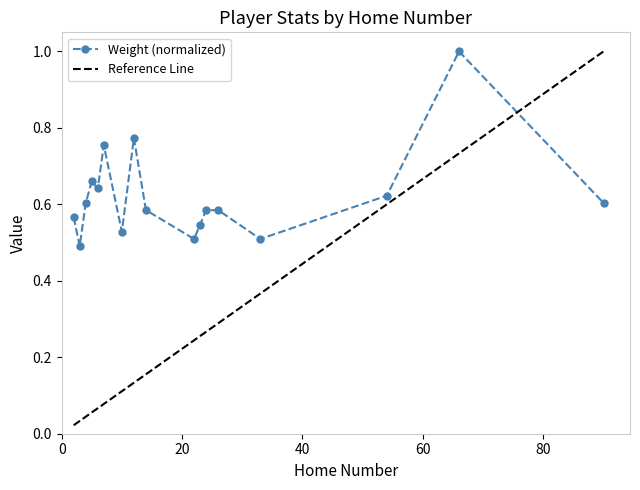

At which label is the value closest to 0?

3